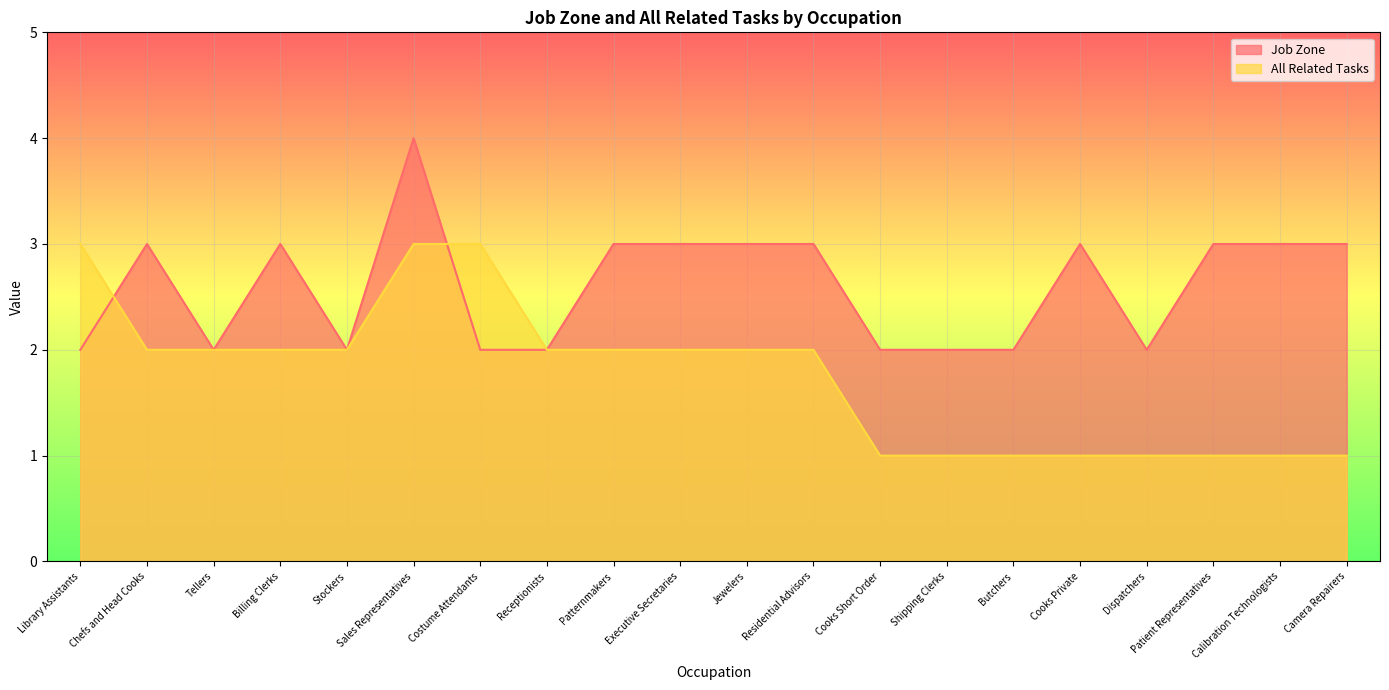

In Job Zone, how many points are higher than both neighbors (excluding endpoints)?

4